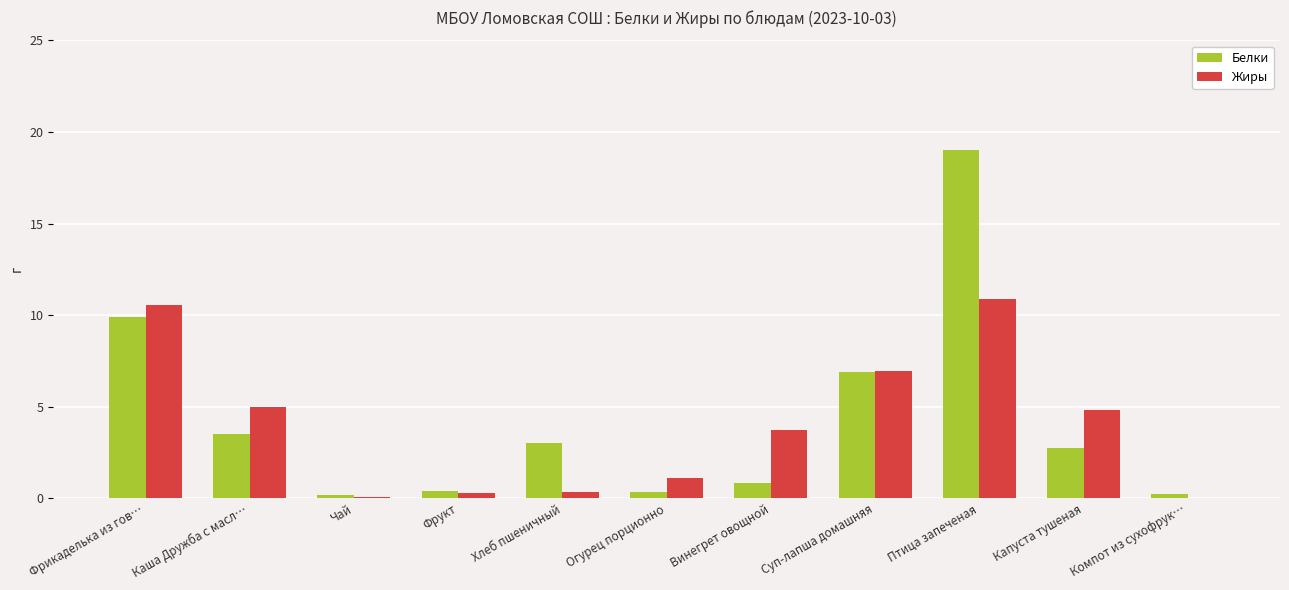

Which series has the largest range (max minus min)?

Белки